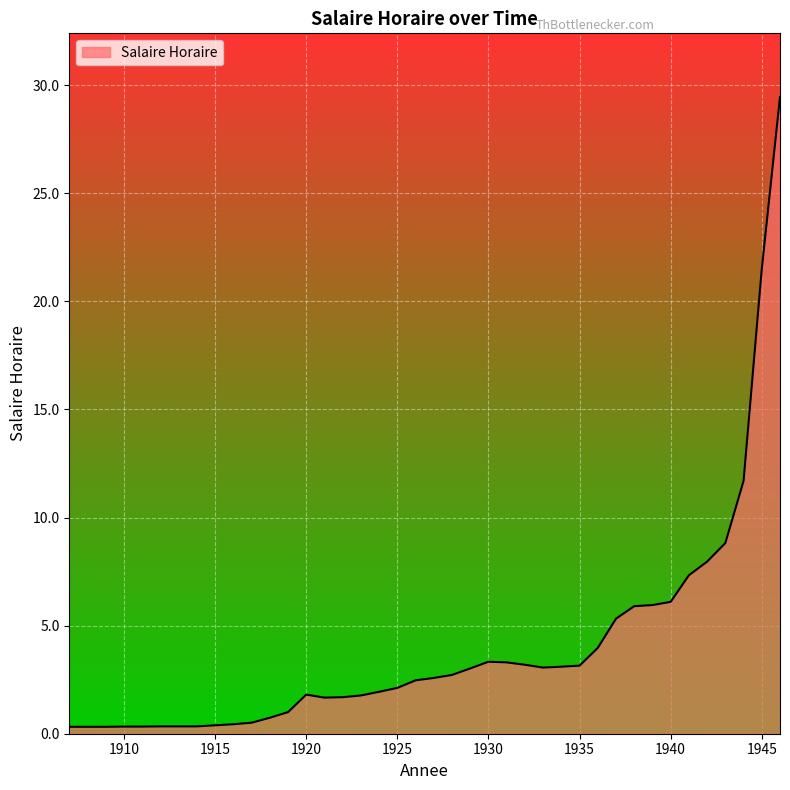

Does the chart display data point markers on the line(s)?

No